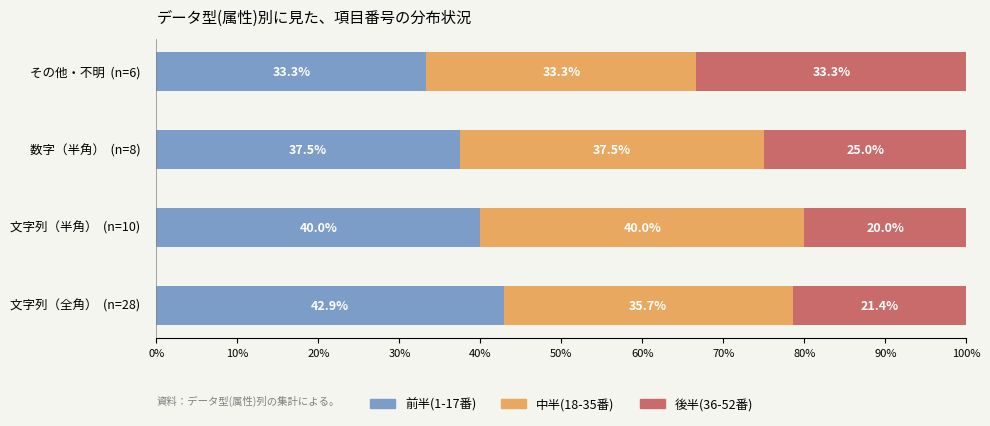

What is the minimum value for 前半(1-17番)?

33.3